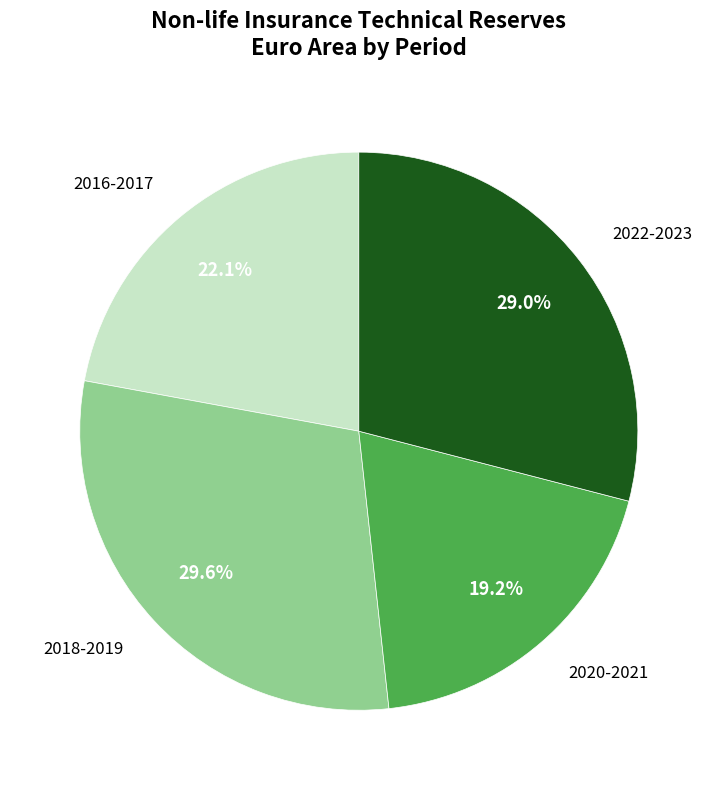

Count the number of slices in the pie.

4